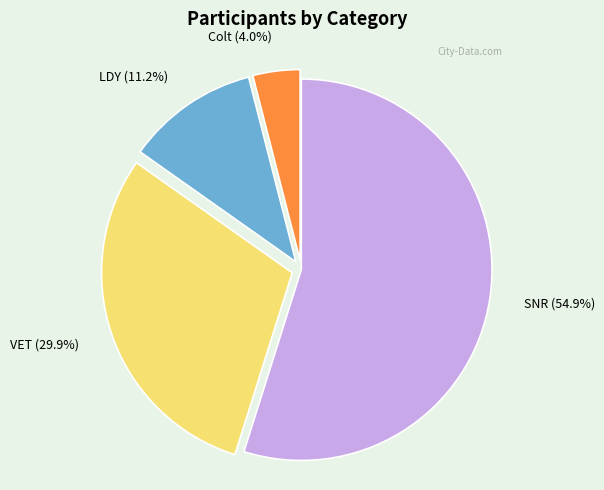

Is it true that SNR is 55% of the pie?

True